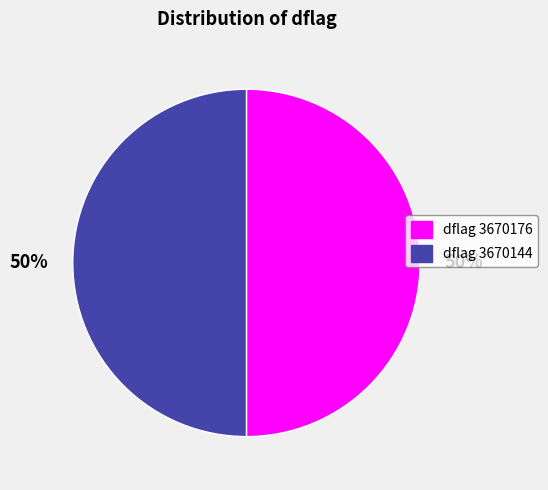

What percentage is the dflag 3670144 slice, to the nearest percent?

50%